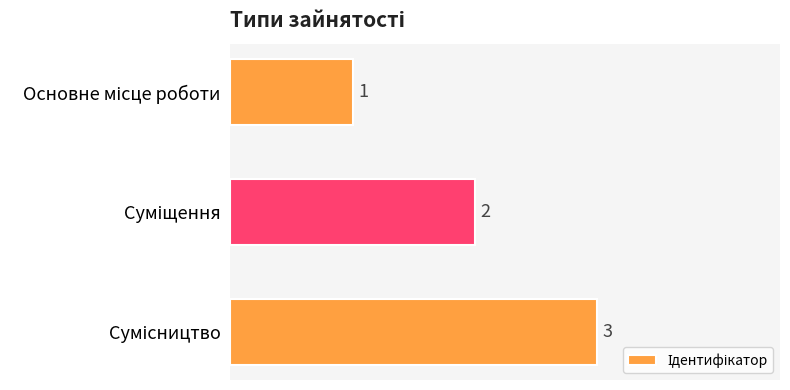

What is the maximum value shown in the chart?

3